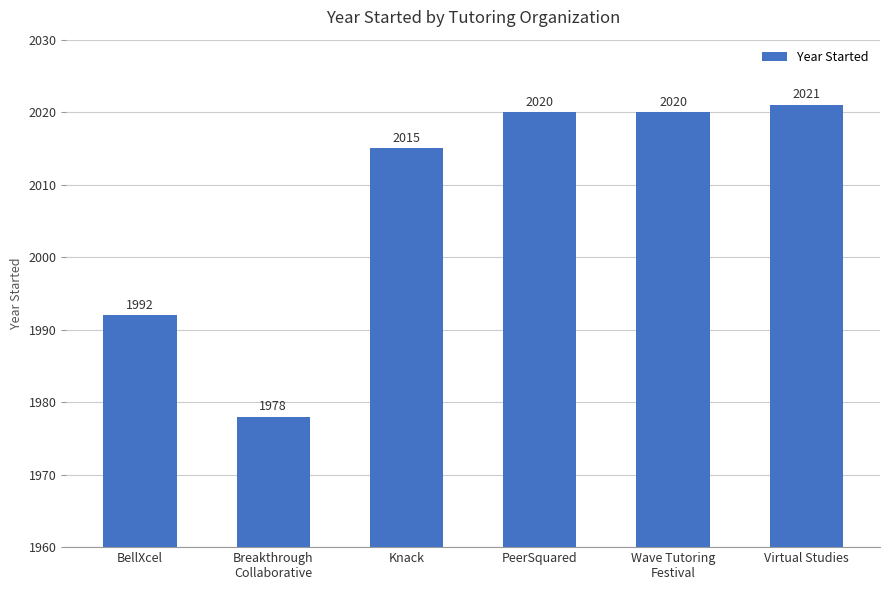

At which label is the value closest to 1999?

BellXcel